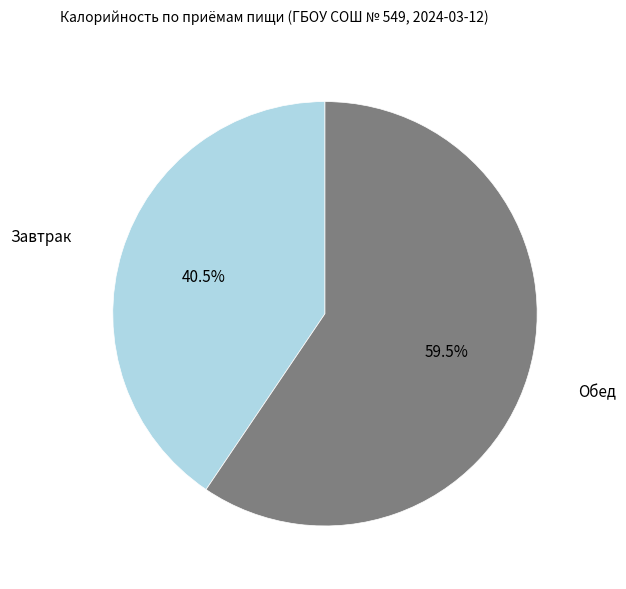

Does any single category account for the majority?

Yes